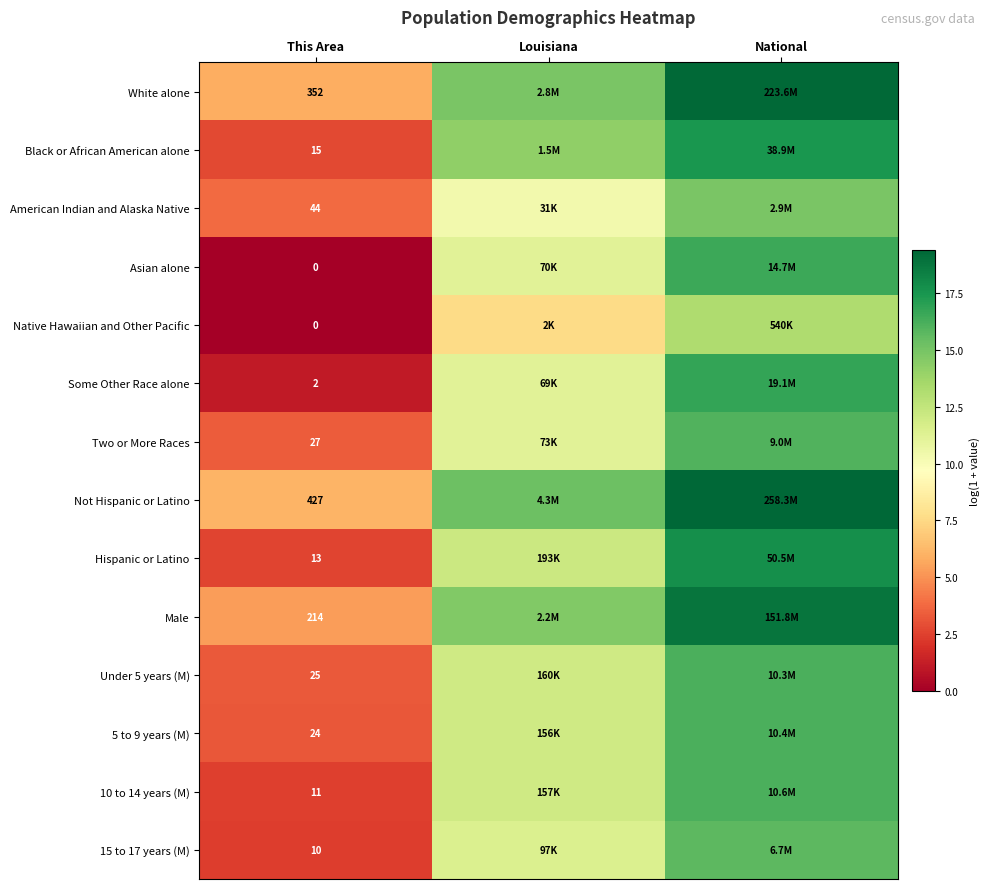

Is the value of 15 to 17 years (M) at This Area greater than the value of American Indian and Alaska Native at This Area?

No